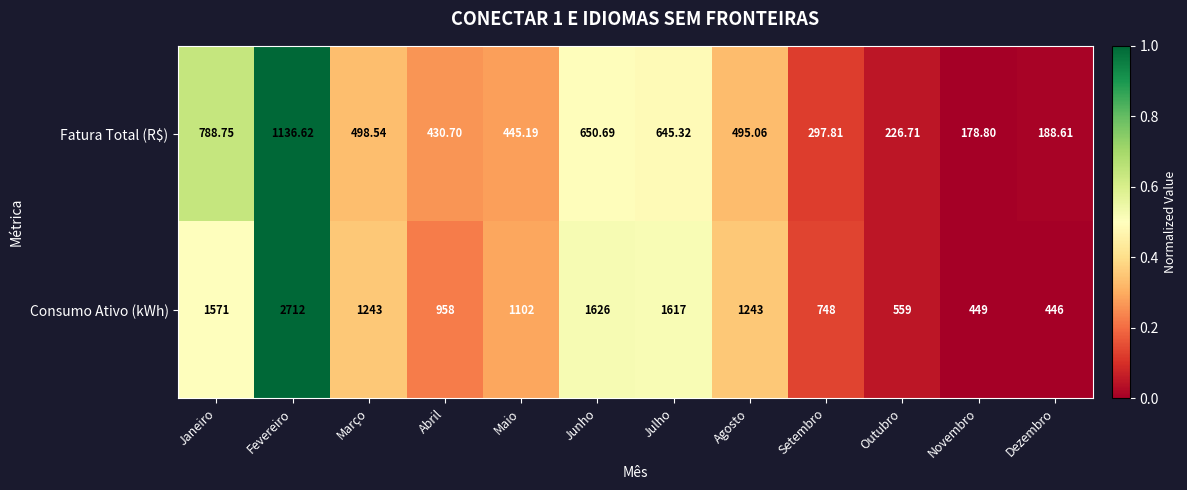

Which category has the highest value in the Fatura Total (R$) series?

Fevereiro